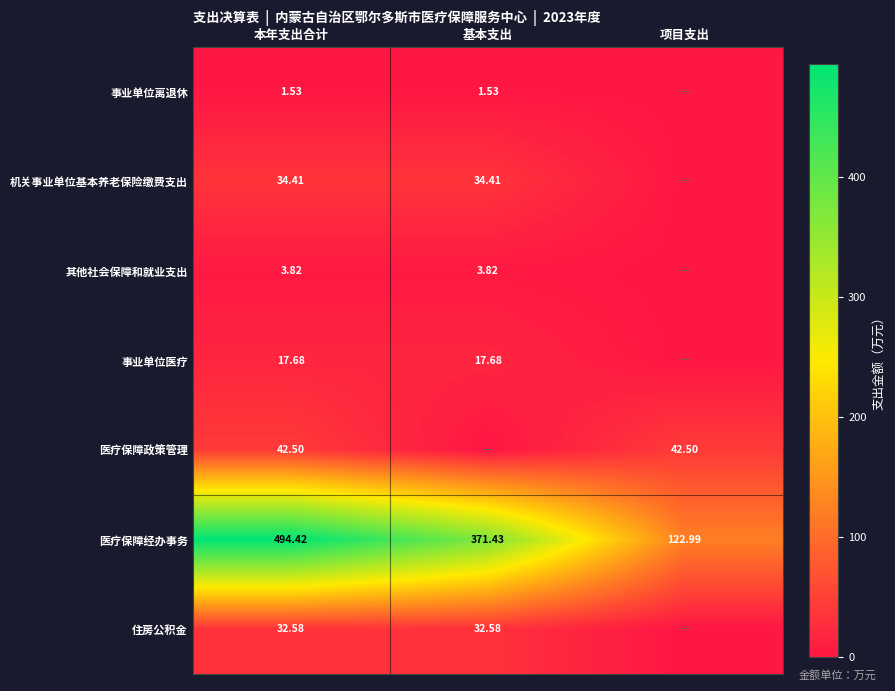

Is the value of 医疗保障政策管理 at 项目支出 greater than the value of 事业单位离退休 at 本年支出合计?

Yes